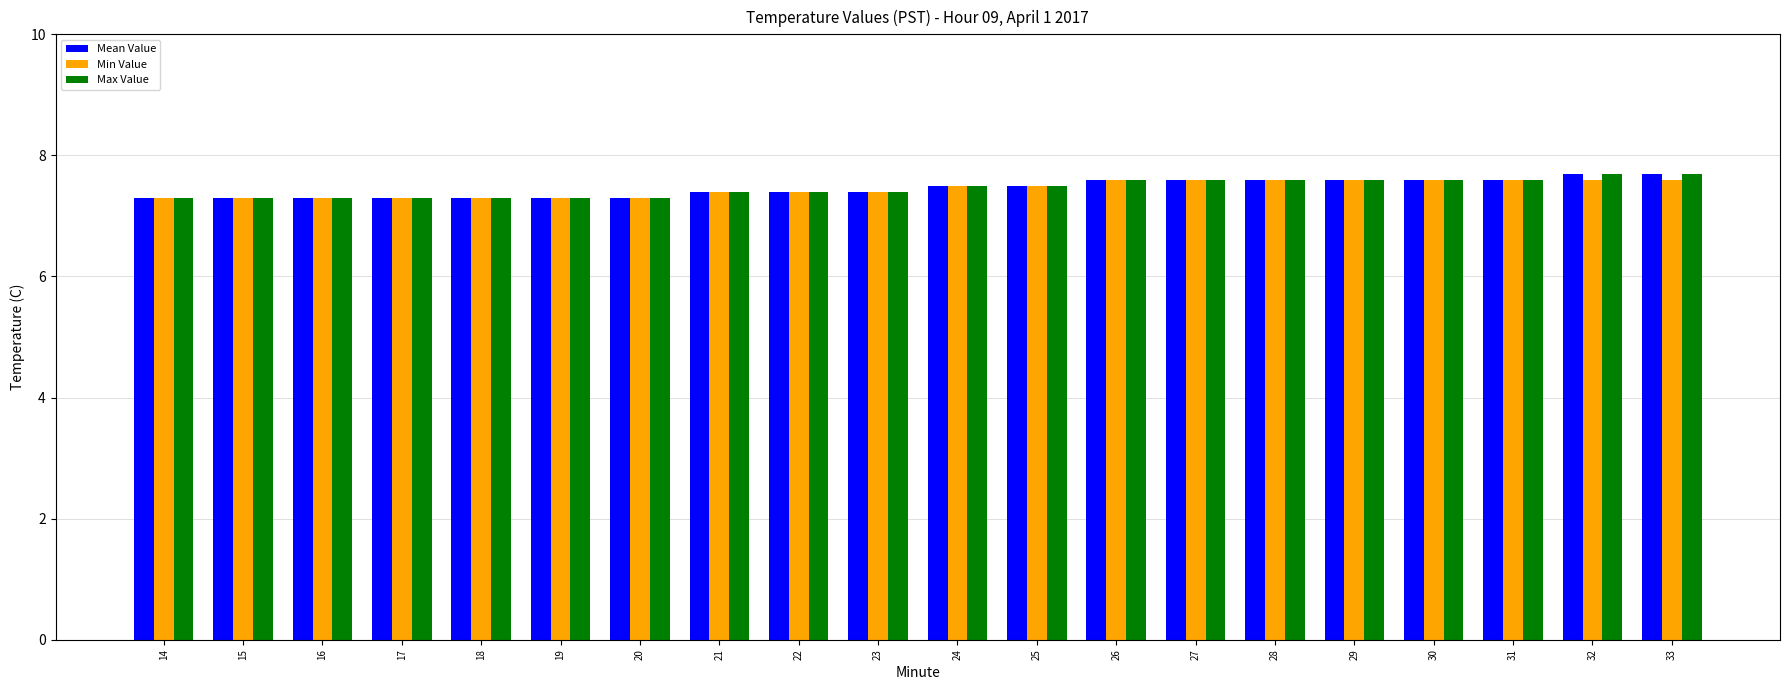

What is the greatest value displayed?

7.7